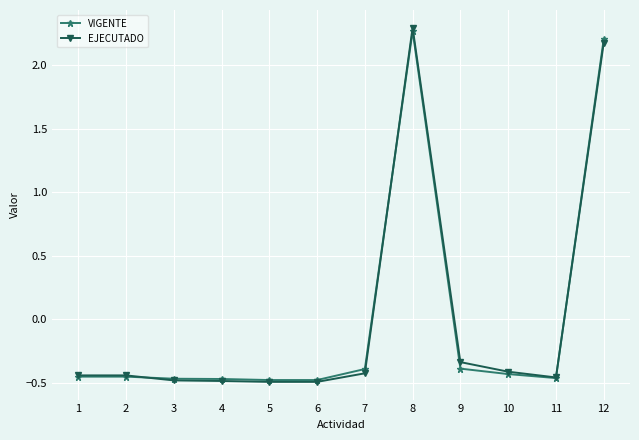

At which label is EJECUTADO closest to 0?

9